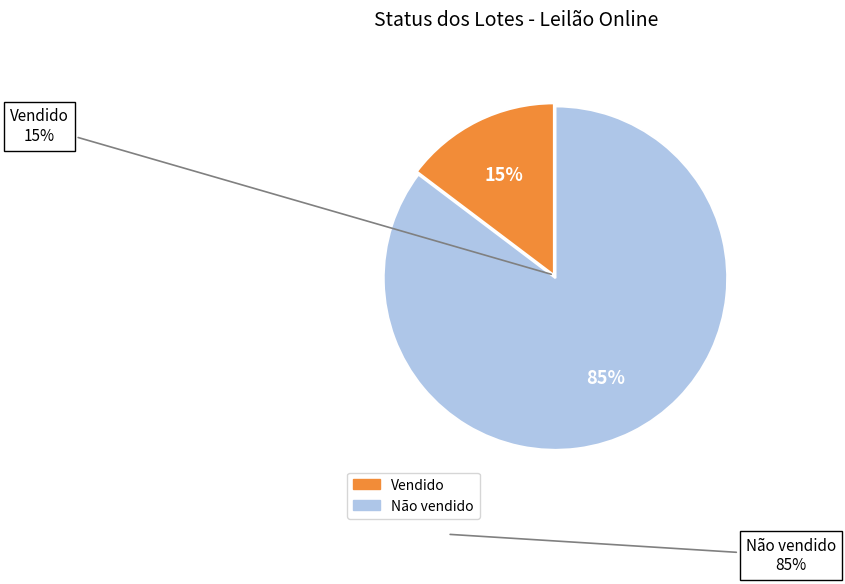

Rank the categories by value from lowest to highest.

Vendido, Não vendido